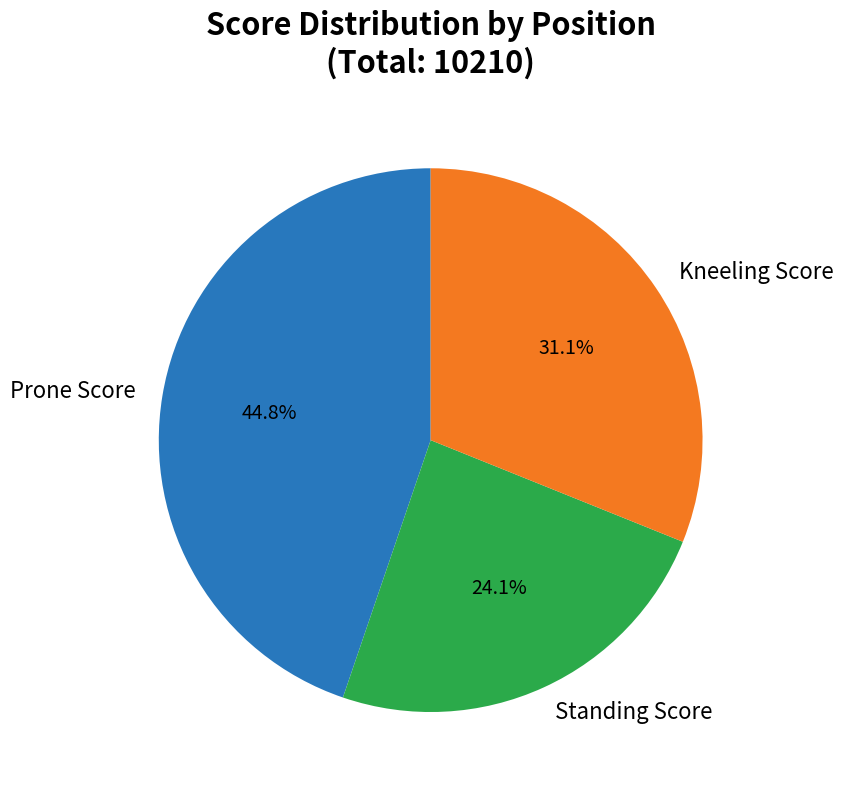

Is there a majority slice in this chart?

No